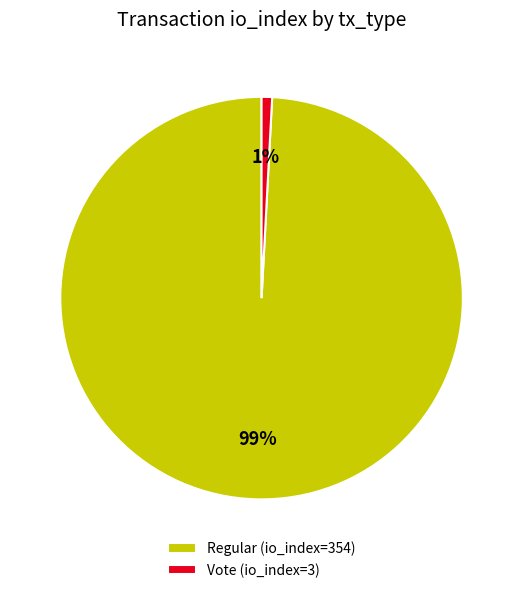

Which has a higher value, Vote (io_index=3) or Regular (io_index=354)?

Regular (io_index=354)